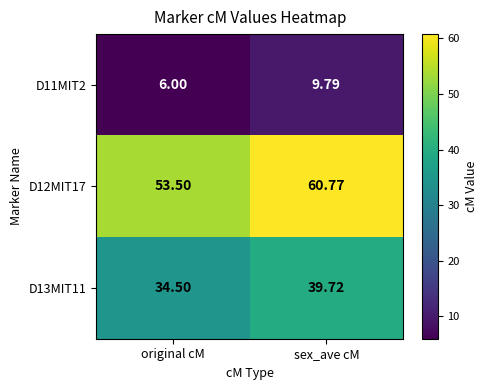

Rank the categories by D13MIT11 value from lowest to highest.

original cM, sex_ave cM